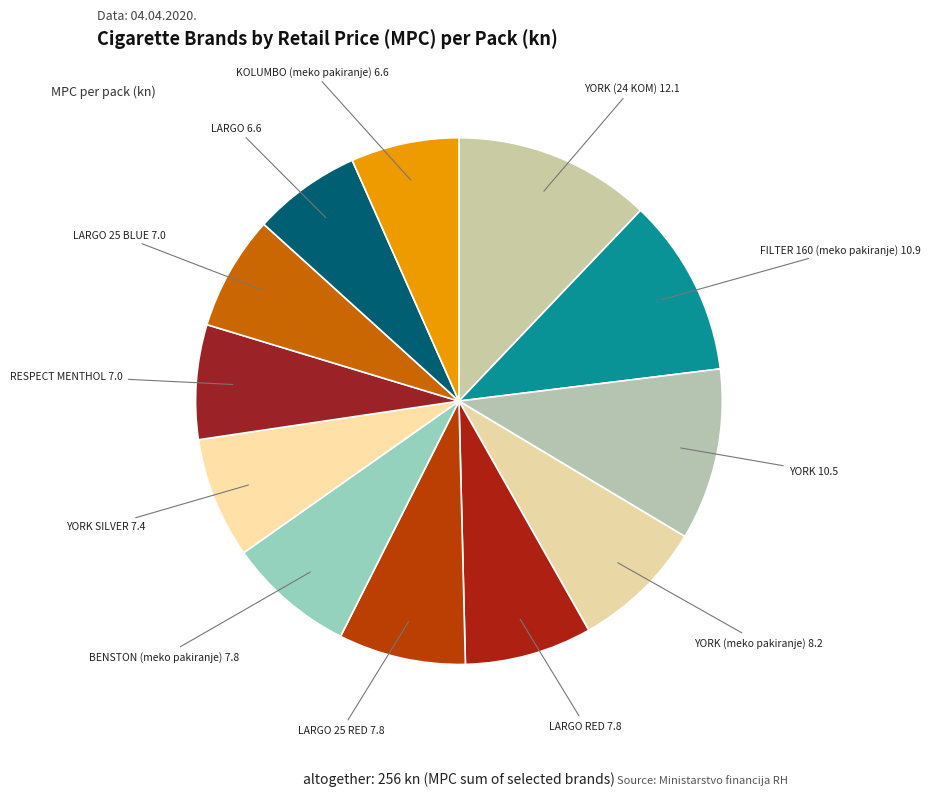

To the nearest percent, what is the average slice percentage?

8%